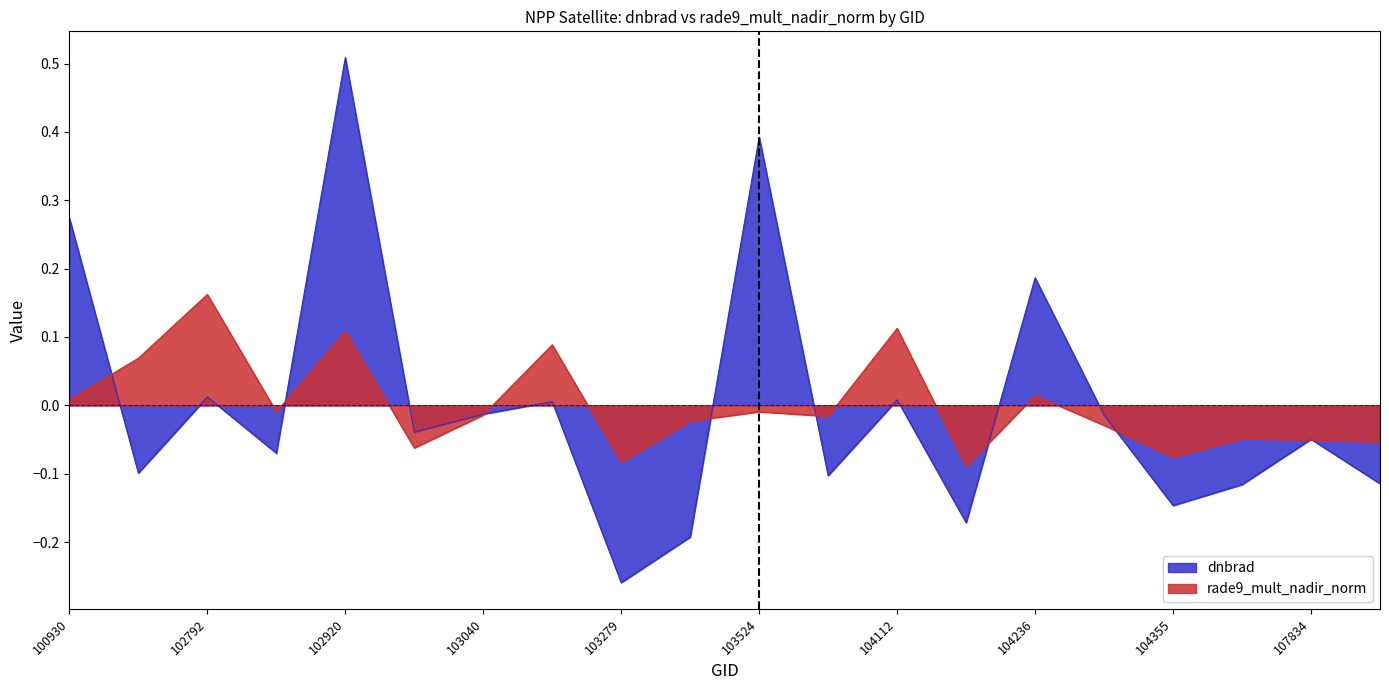

List the series in order of their overall mean, lowest first.

rade9_mult_nadir_norm, dnbrad